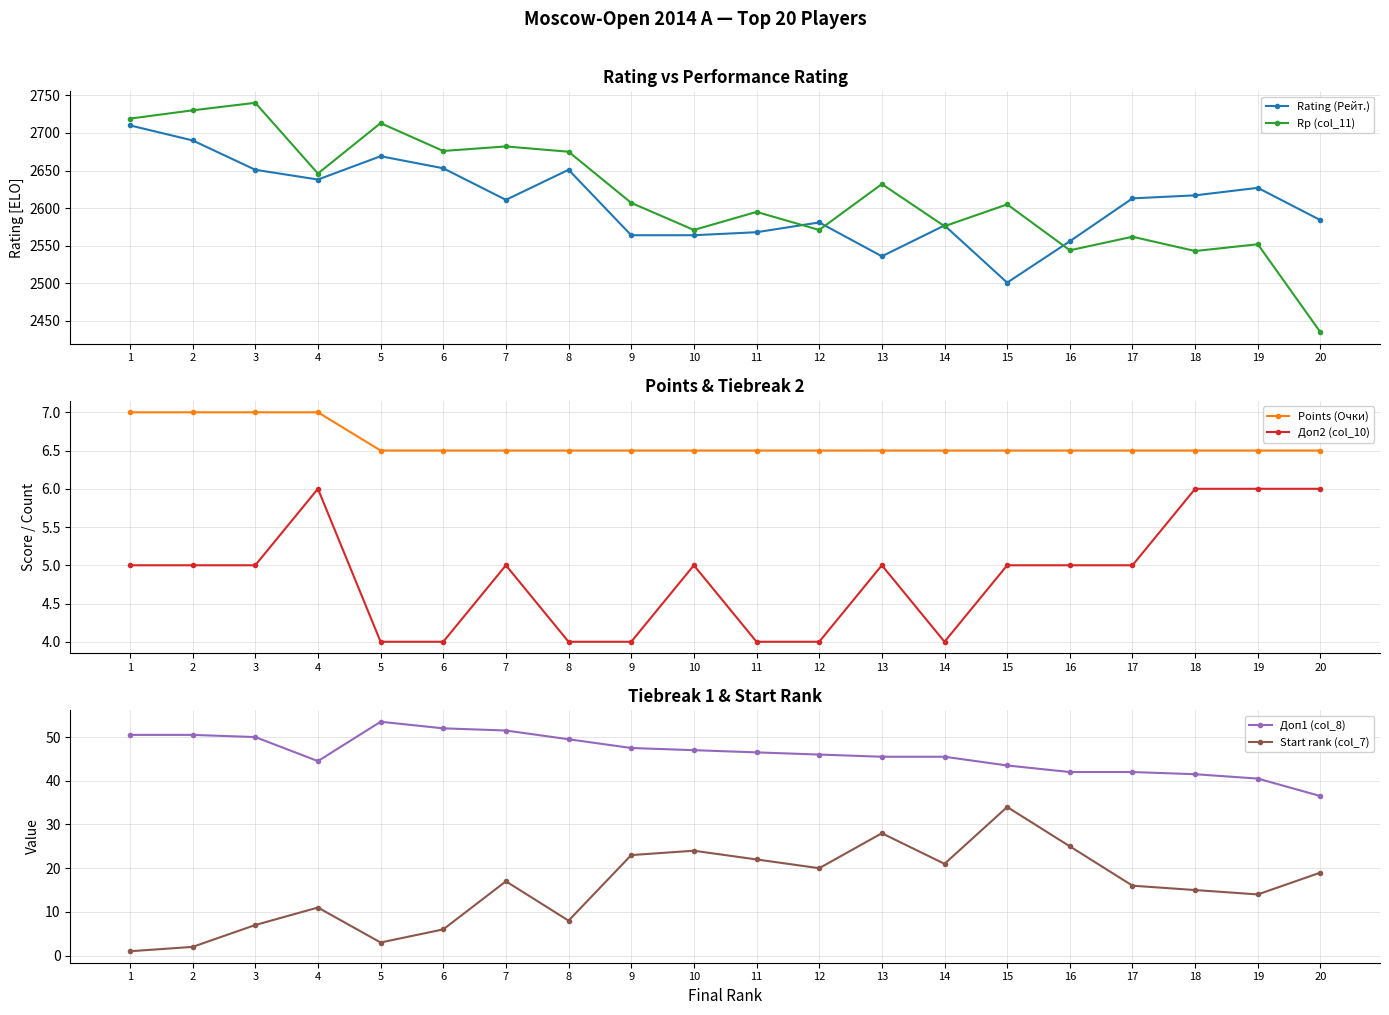

Reading left to right, extract all data points from this chart.

Rating (Рейт.): 1=2710.0	2=2690.0	3=2651.0	4=2638.0	5=2669.0	6=2653.0	7=2611.0	8=2651.0	9=2564.0	10=2564.0	11=2568.0	12=2581.0	13=2536.0	14=2577.0	15=2501.0	16=2556.0	17=2613.0	18=2617.0	19=2627.0	20=2584.0
Rp (col_11): 1=2719.0	2=2730.0	3=2740.0	4=2646.0	5=2713.0	6=2676.0	7=2682.0	8=2675.0	9=2607.0	10=2571.0	11=2595.0	12=2571.0	13=2632.0	14=2576.0	15=2605.0	16=2544.0	17=2562.0	18=2543.0	19=2552.0	20=2435.0
Points (Очки): 1=7.0	2=7.0	3=7.0	4=7.0	5=6.5	6=6.5	7=6.5	8=6.5	9=6.5	10=6.5	11=6.5	12=6.5	13=6.5	14=6.5	15=6.5	16=6.5	17=6.5	18=6.5	19=6.5	20=6.5
Доп2 (col_10): 1=5.0	2=5.0	3=5.0	4=6.0	5=4.0	6=4.0	7=5.0	8=4.0	9=4.0	10=5.0	11=4.0	12=4.0	13=5.0	14=4.0	15=5.0	16=5.0	17=5.0	18=6.0	19=6.0	20=6.0
Доп1 (col_8): 1=50.5	2=50.5	3=50.0	4=44.5	5=53.5	6=52.0	7=51.5	8=49.5	9=47.5	10=47.0	11=46.5	12=46.0	13=45.5	14=45.5	15=43.5	16=42.0	17=42.0	18=41.5	19=40.5	20=36.5
Start rank (col_7): 1=1.0	2=2.0	3=7.0	4=11.0	5=3.0	6=6.0	7=17.0	8=8.0	9=23.0	10=24.0	11=22.0	12=20.0	13=28.0	14=21.0	15=34.0	16=25.0	17=16.0	18=15.0	19=14.0	20=19.0